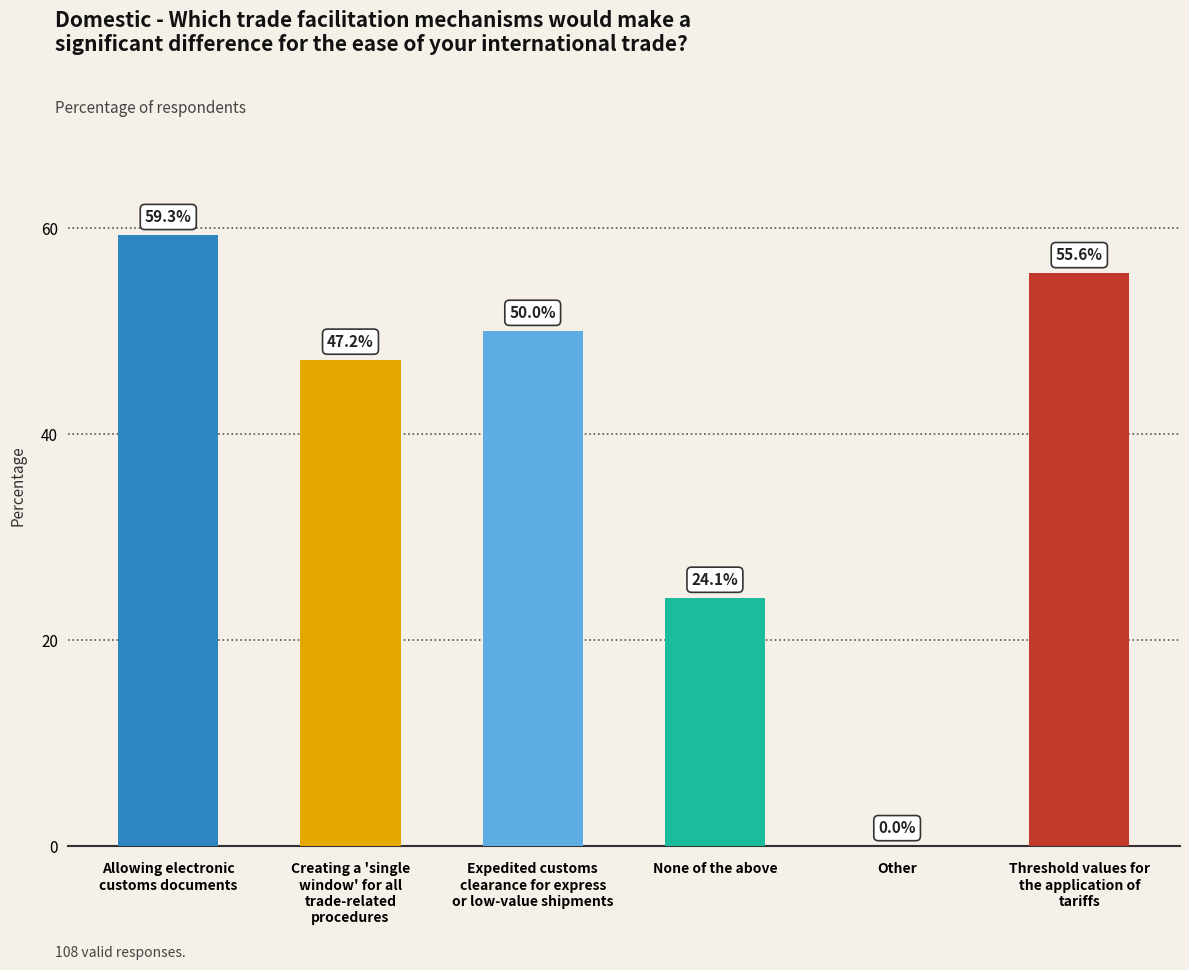

What is the maximum value shown in the chart?

59.3